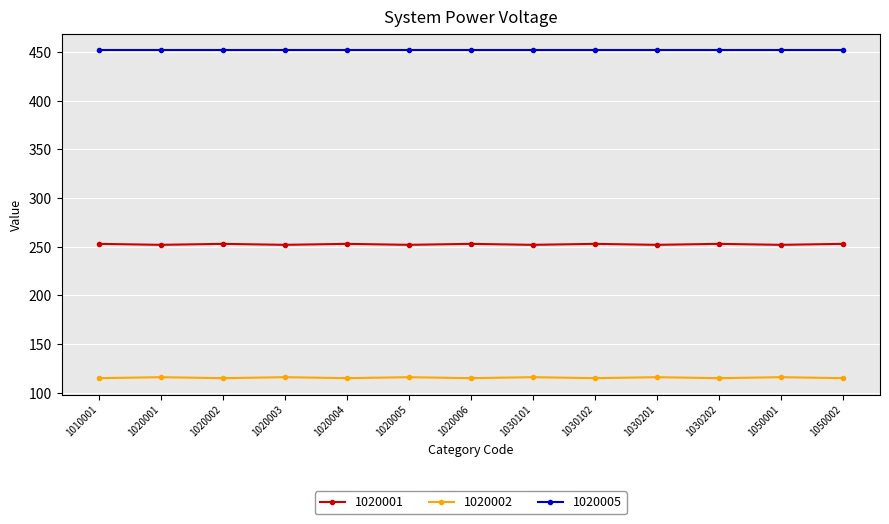

Rank the series at 1020001 from highest to lowest value.

1020005, 1020001, 1020002